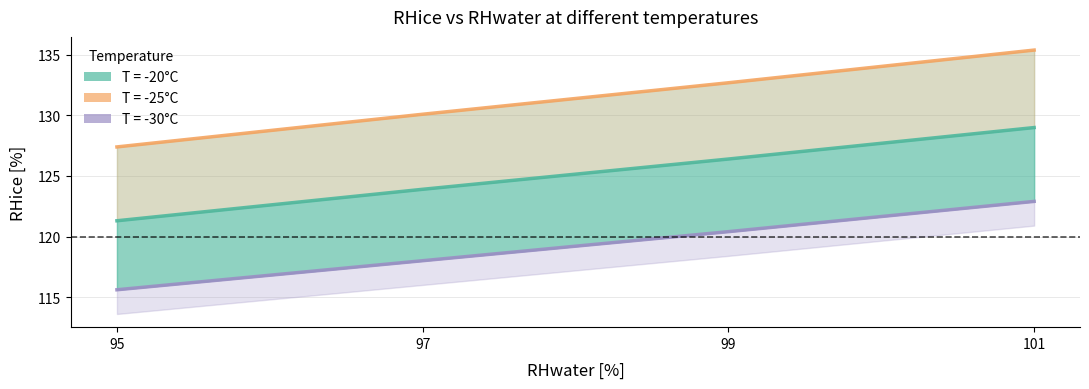

True or false: T=-20C has more than 2 points higher than both neighbors.

False